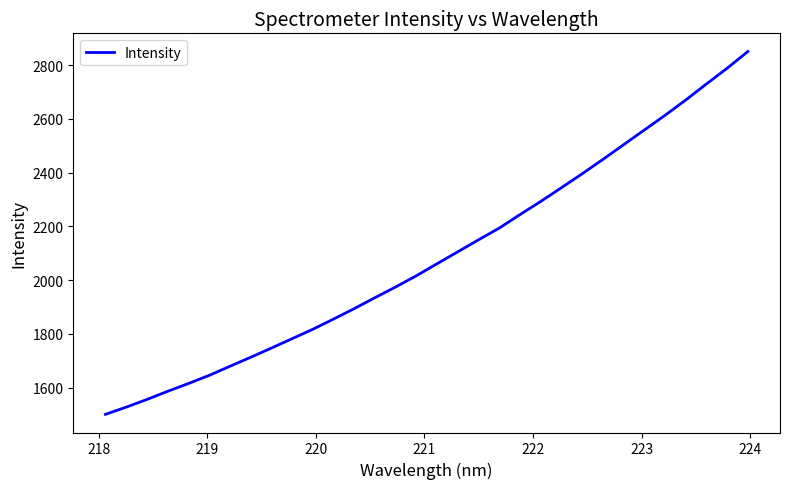

What is the greatest value displayed?

2851.2